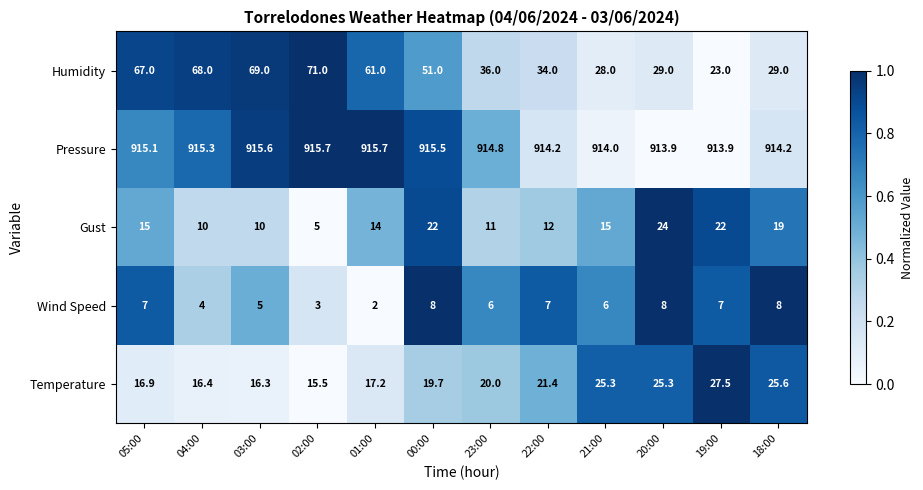

Read the Temperature value at 00:00.

19.7